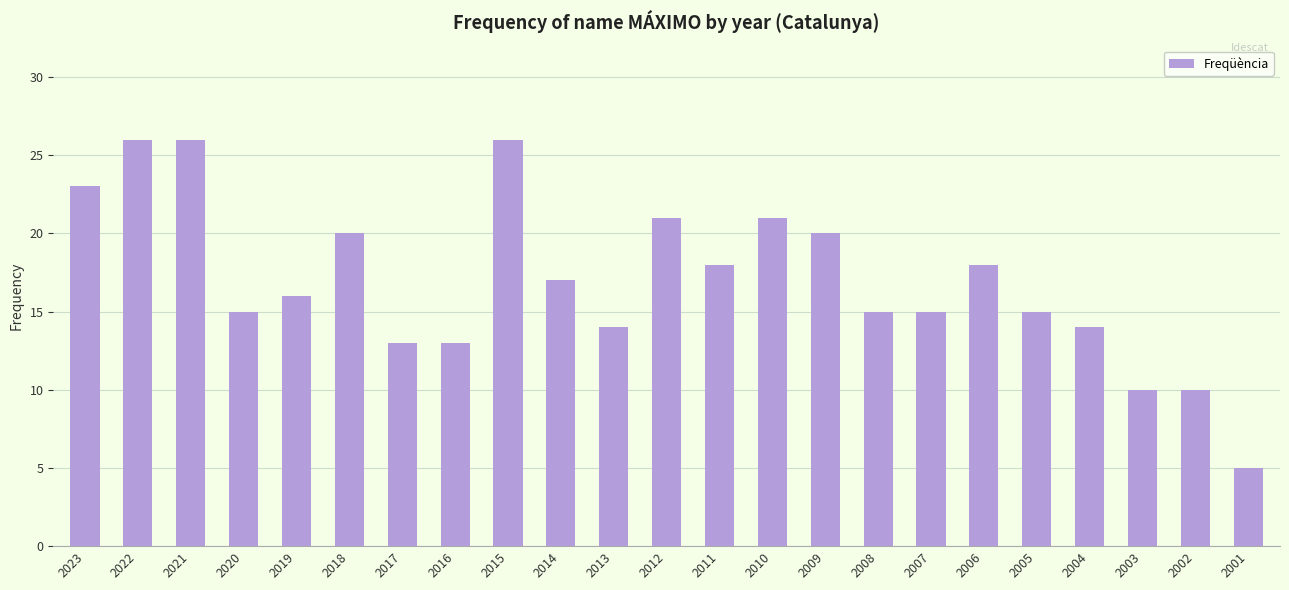

What is the difference between the maximum and minimum values?

21